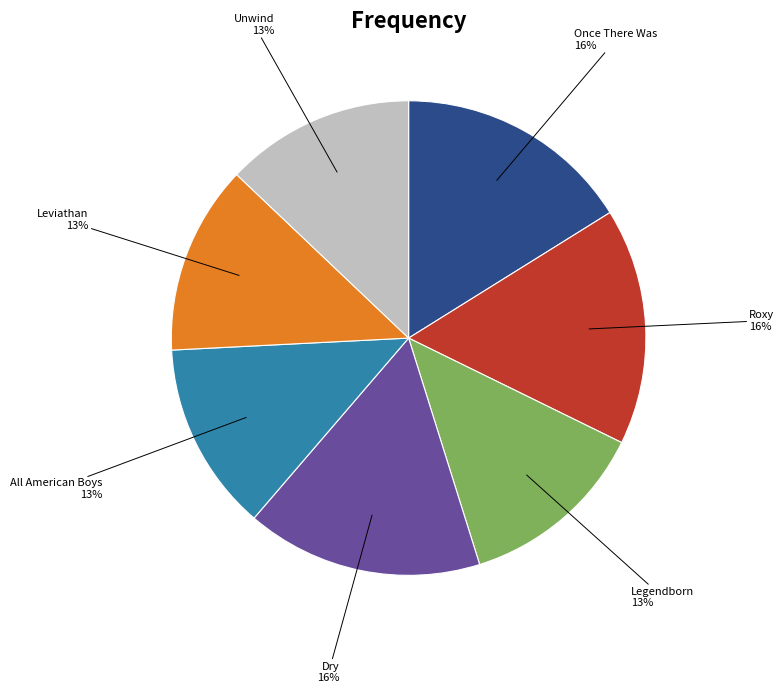

To the nearest percent, what is the difference between the largest and smallest slice percentages?

3%